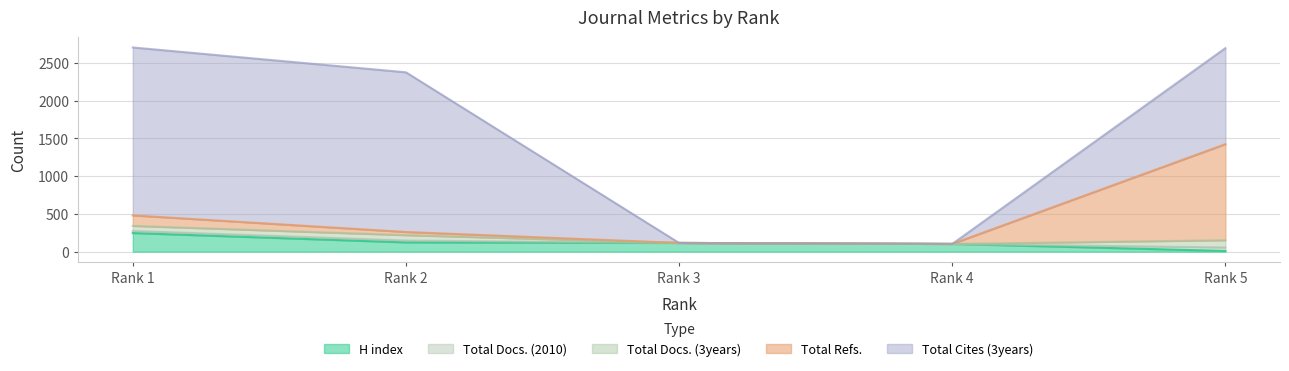

Count the number of categories in the chart.

5